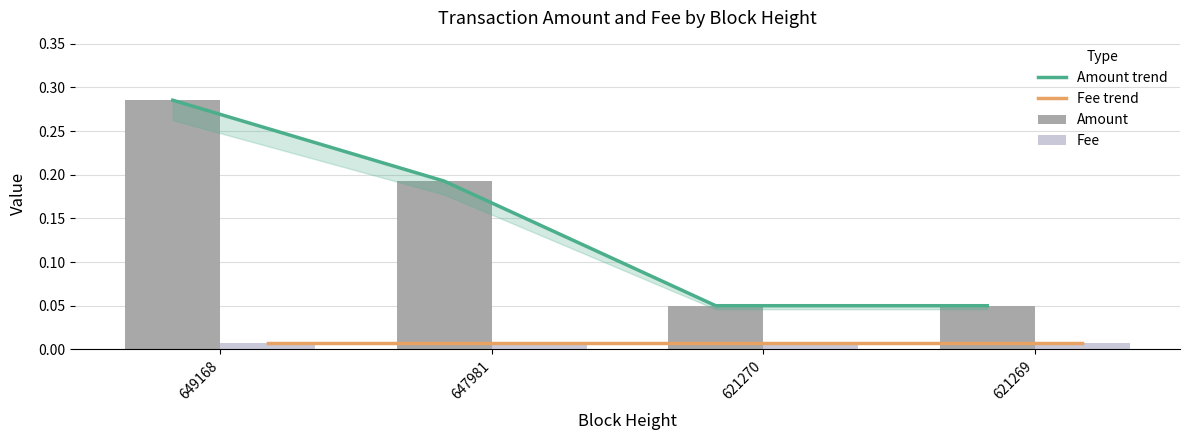

What is the lowest value of the Amount trend series?

0.1